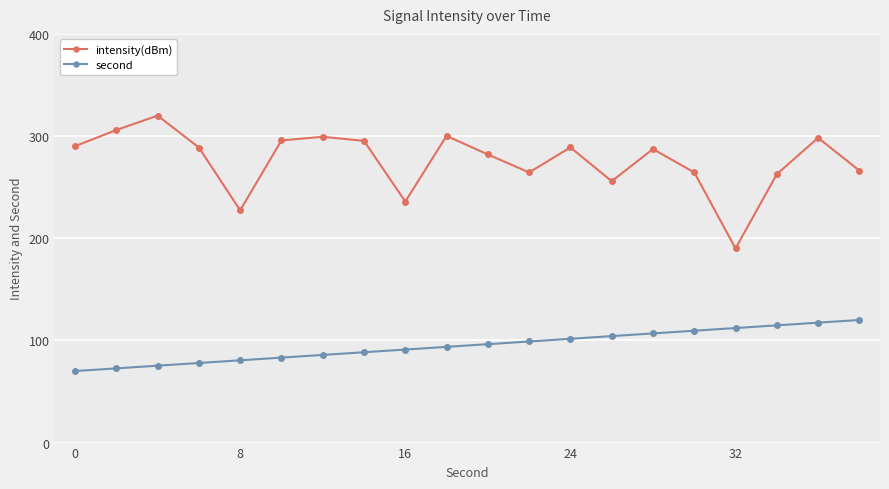

How many lines are shown in the chart?

2